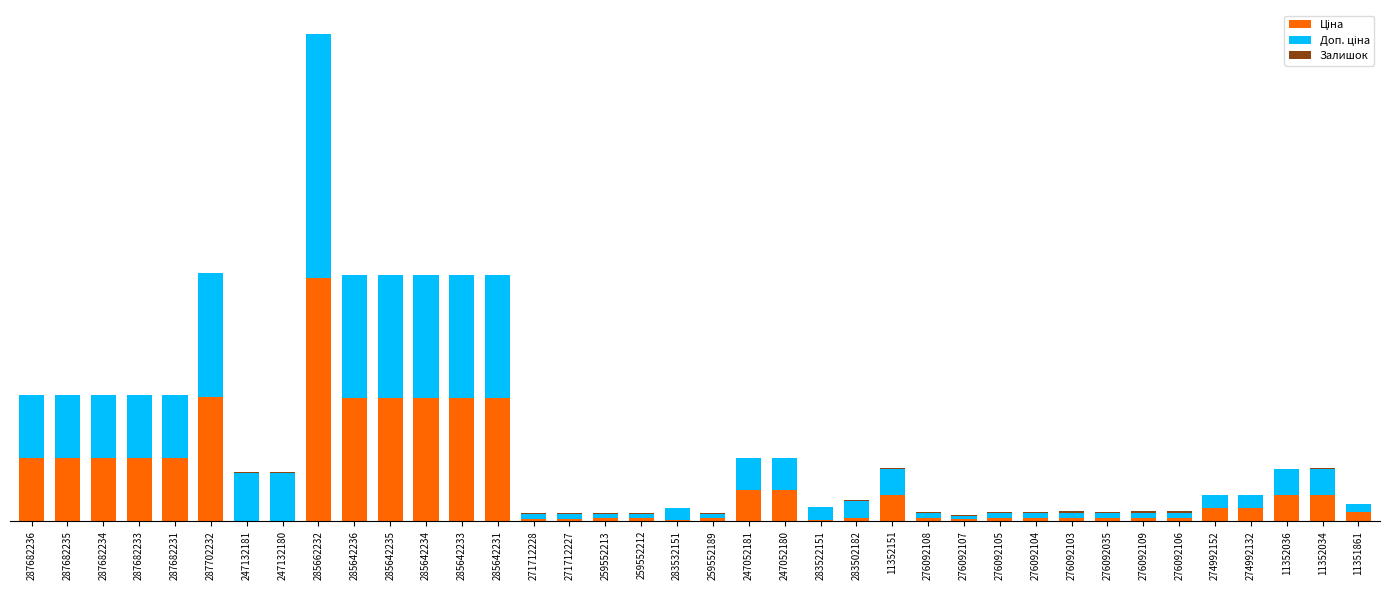

The Залишок series shows 169.1 at 283502182. True or false?

False